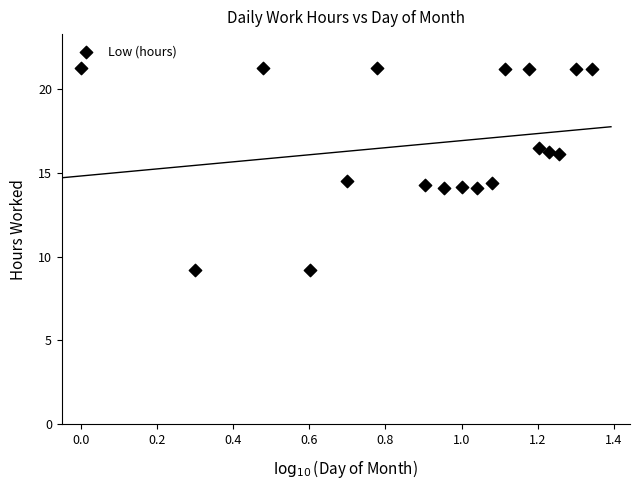

What is the range of Y values (max minus min)?

12.1